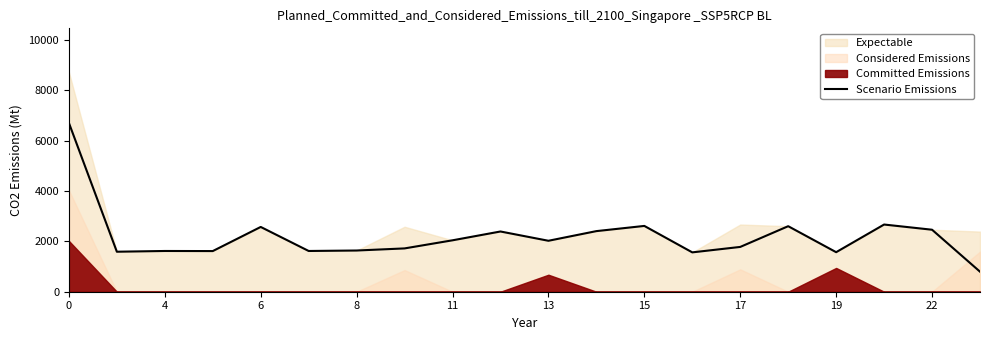

What is the maximum value shown in the chart?

6706.6